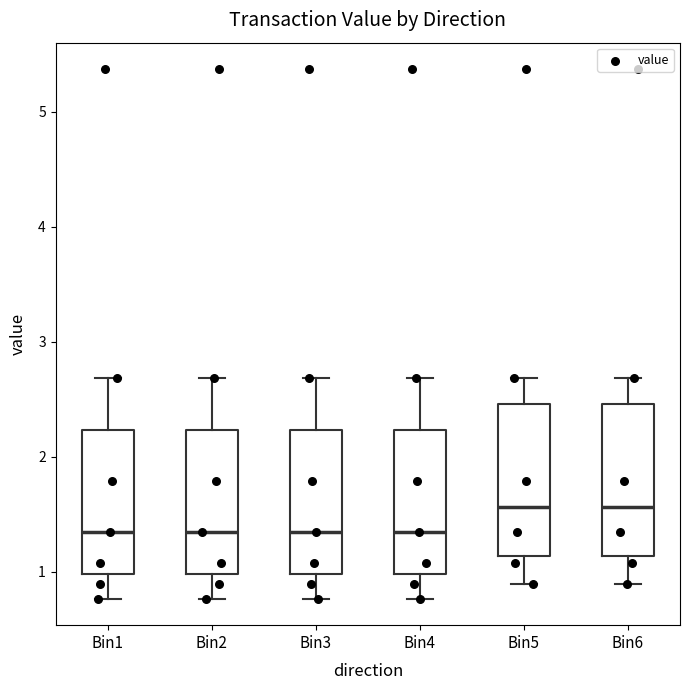

Reading left to right, read every box against the y-axis: the position of its median line, the range the box covers, and the ends of its whiskers. The values are not printed on the chart, so give them approximately, as read against the axis.

Bin1: median 1.3, box 1.0 to 2.2, whiskers 0.8 to 2.7
Bin2: median 1.3, box 1.0 to 2.2, whiskers 0.8 to 2.7
Bin3: median 1.3, box 1.0 to 2.2, whiskers 0.8 to 2.7
Bin4: median 1.3, box 1.0 to 2.2, whiskers 0.8 to 2.7
Bin5: median 1.6, box 1.1 to 2.5, whiskers 0.9 to 2.7
Bin6: median 1.6, box 1.1 to 2.5, whiskers 0.9 to 2.7